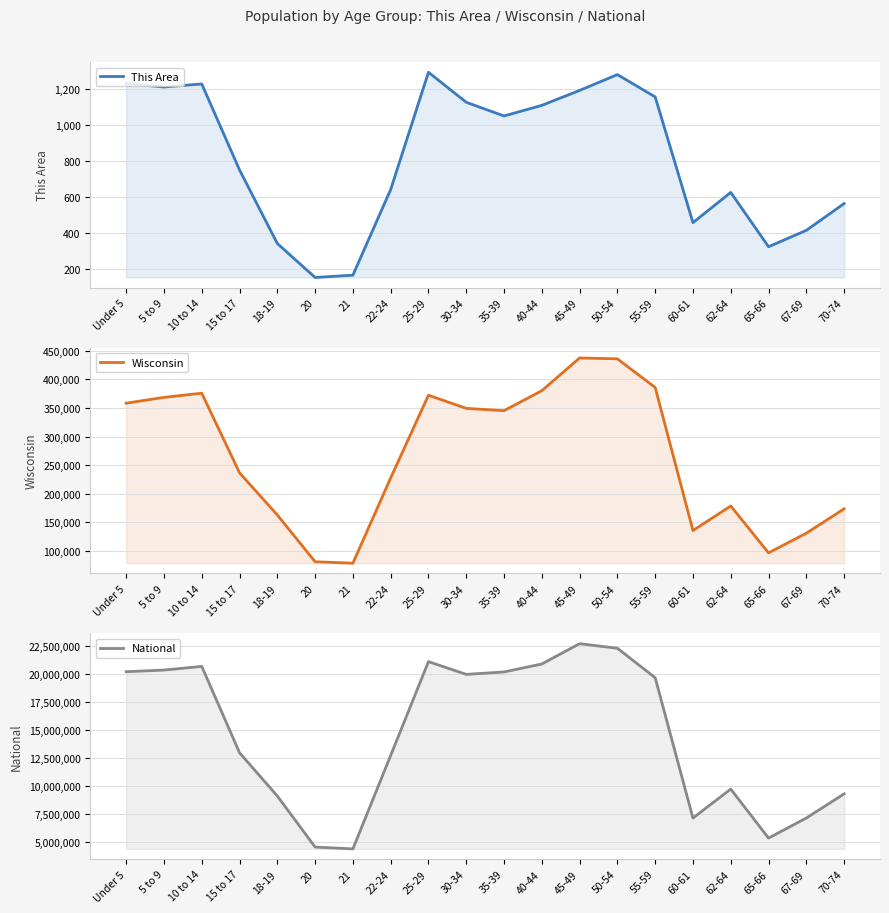

How many values in the This Area series are below 1051?

10